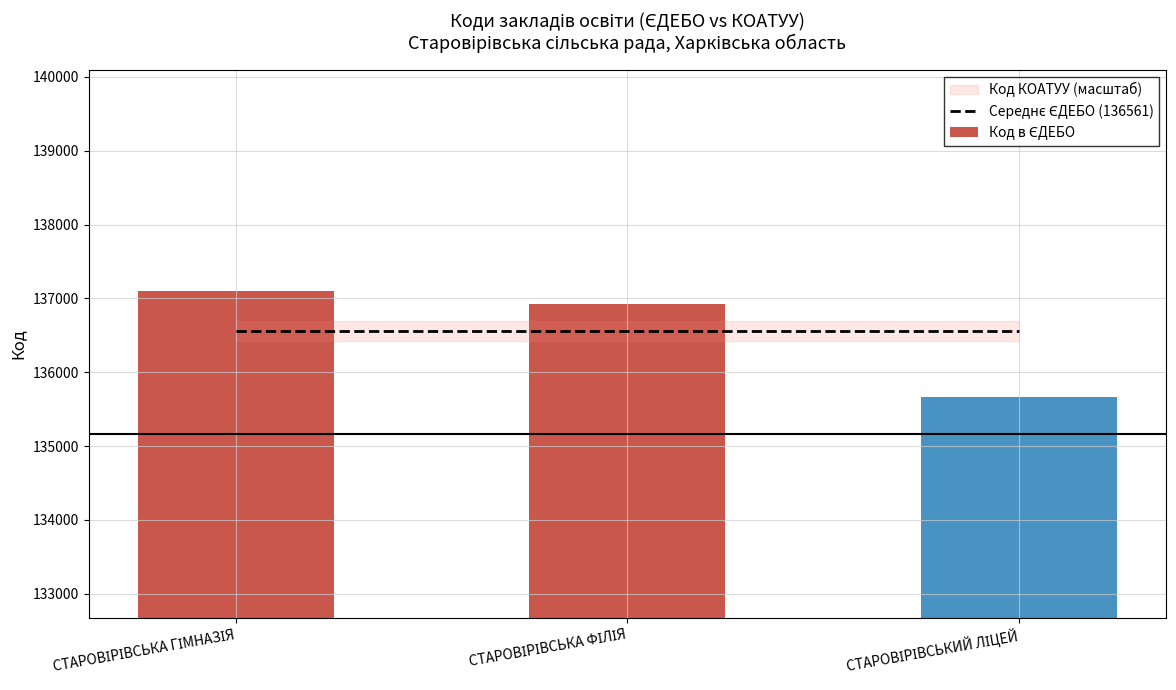

Rank the categories by Середнє ЄДЕБО (136561) value from lowest to highest.

СТАРОВІРІВСЬКА ГІМНАЗІЯ, СТАРОВІРІВСЬКА ФІЛІЯ, СТАРОВІРІВСЬКИЙ ЛІЦЕЙ